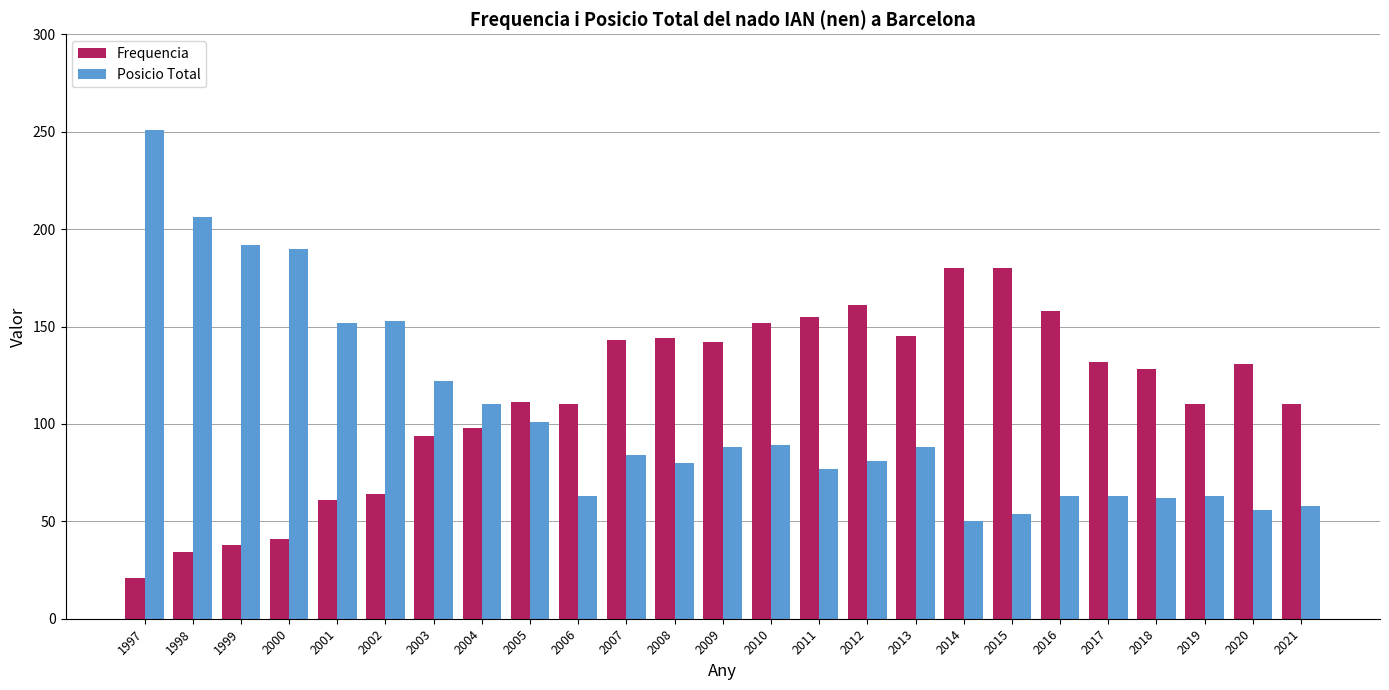

At which category is the sum across all series the highest?

1997